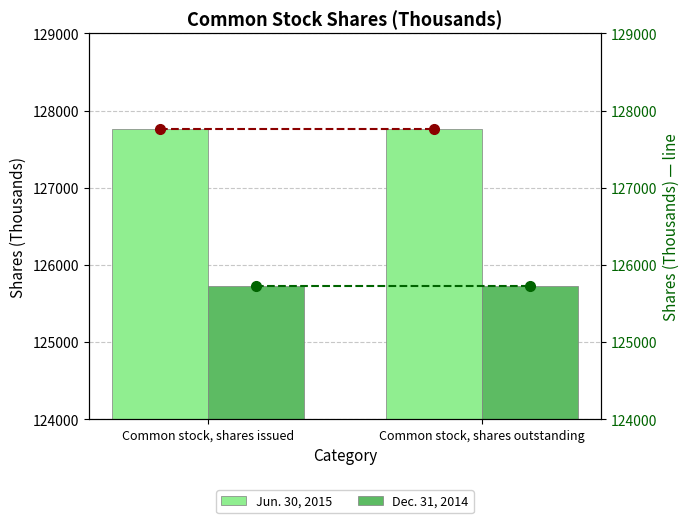

What is the total value across all series at Common stock, shares issued?

506970